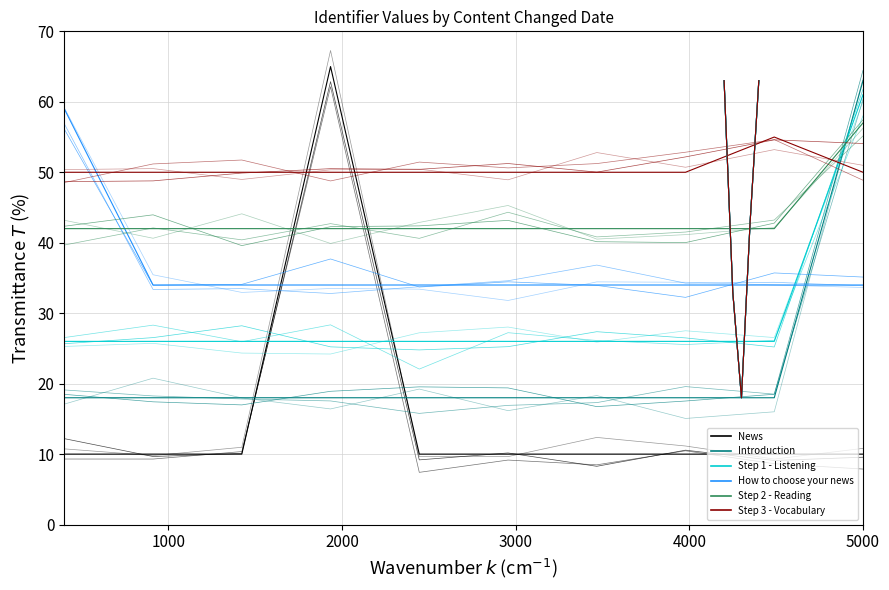

What is the average value of the Step 2 - Reading series?

43.5